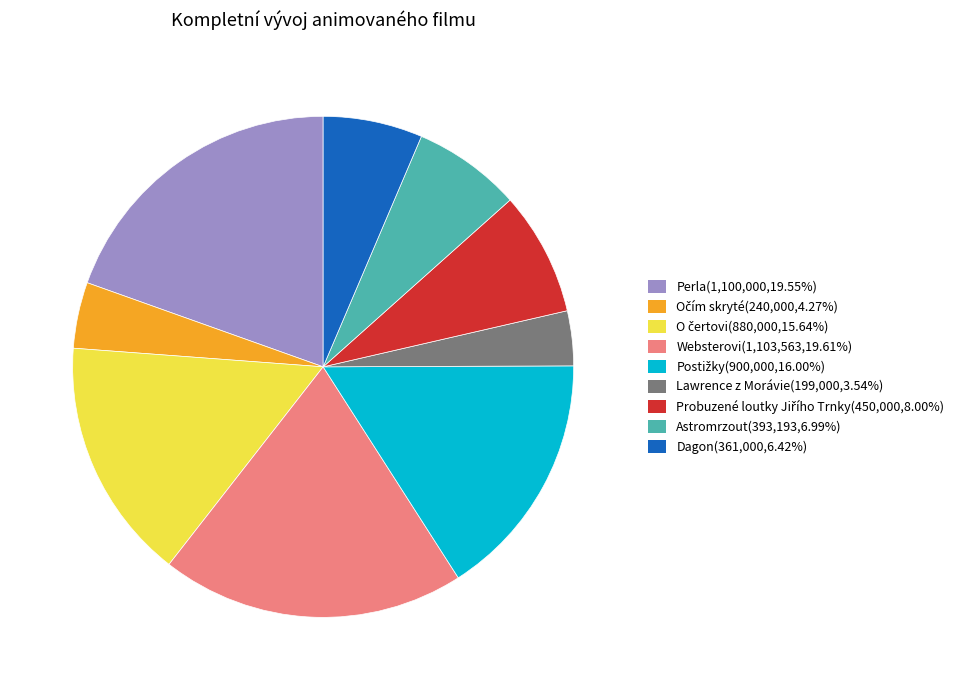

Between Lawrence z Morávie and Astromrzout, which is larger?

Astromrzout